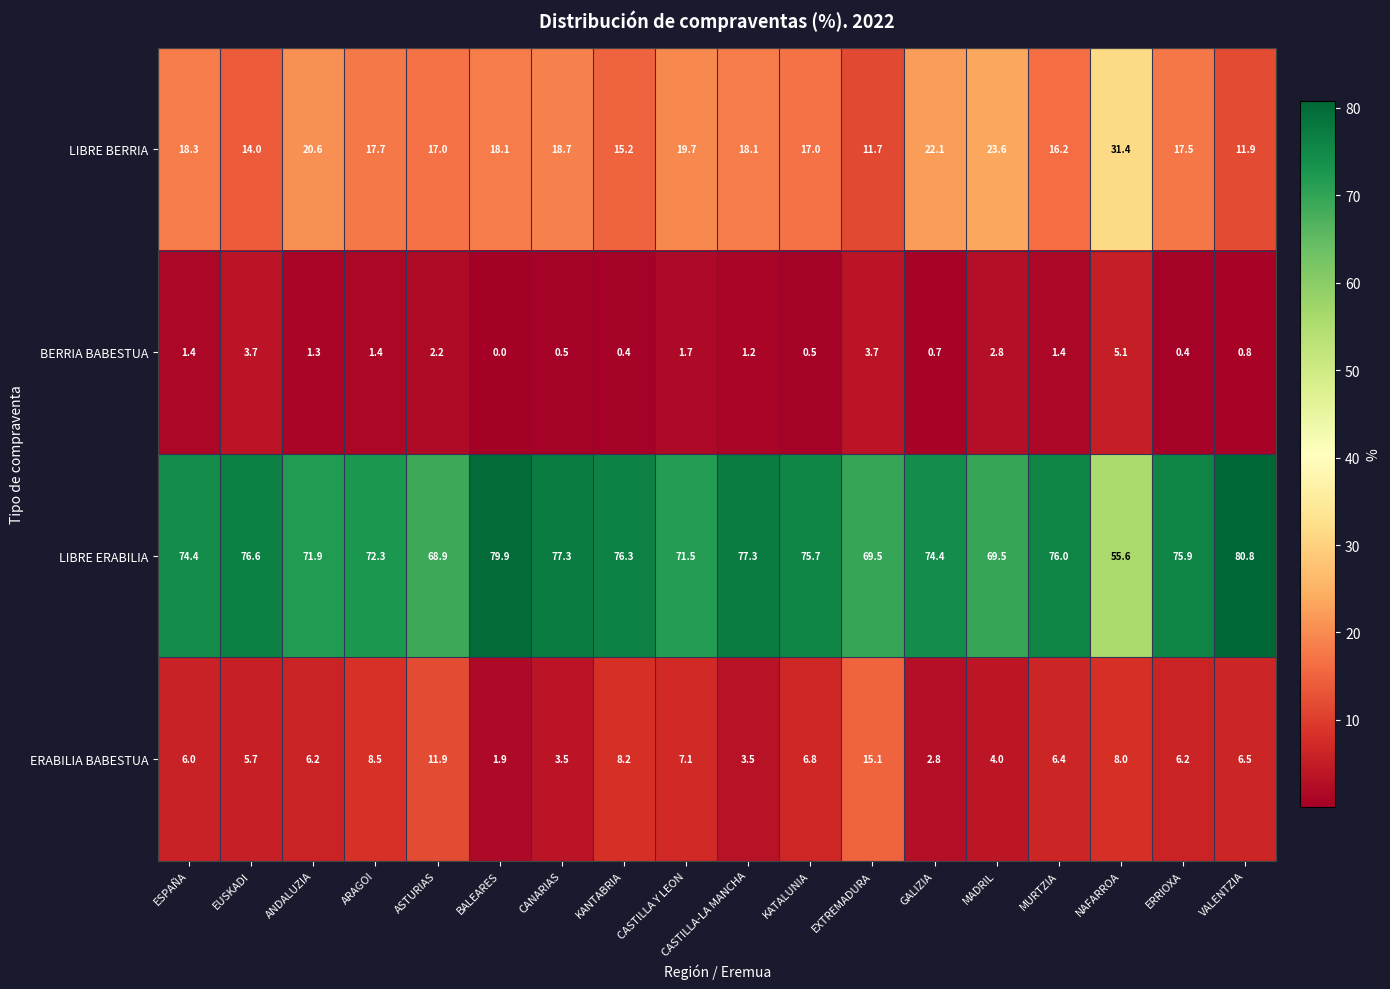

Is the value of LIBRE BERRIA at KANTABRIA greater than the value of LIBRE ERABILIA at ASTURIAS?

No